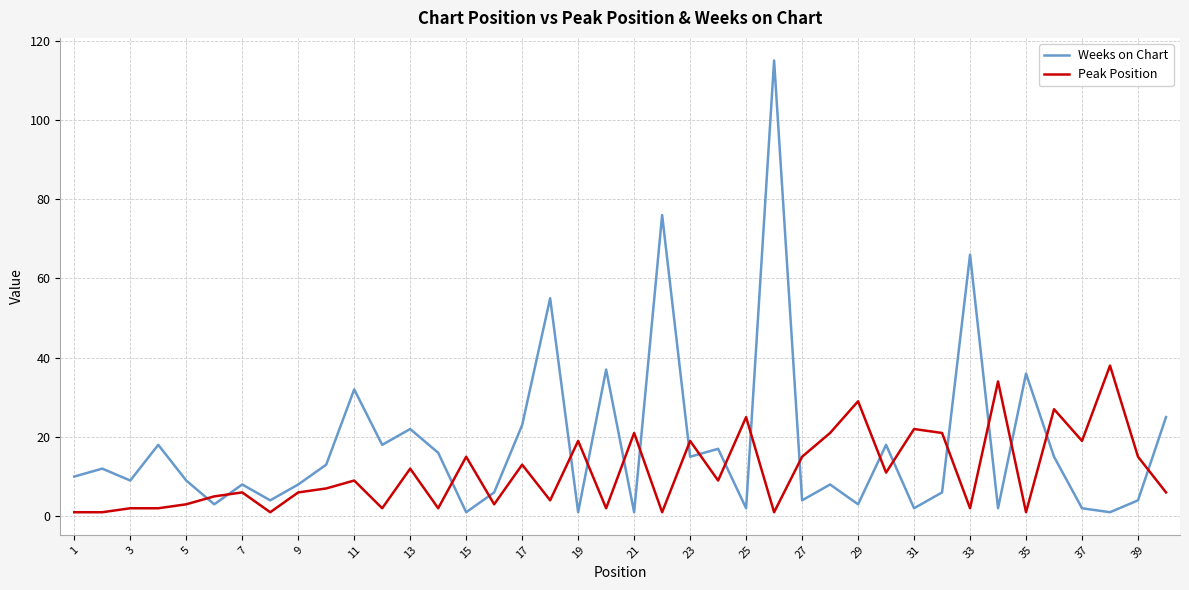

List the series in order of their overall mean, lowest first.

Peak Position, Weeks on Chart